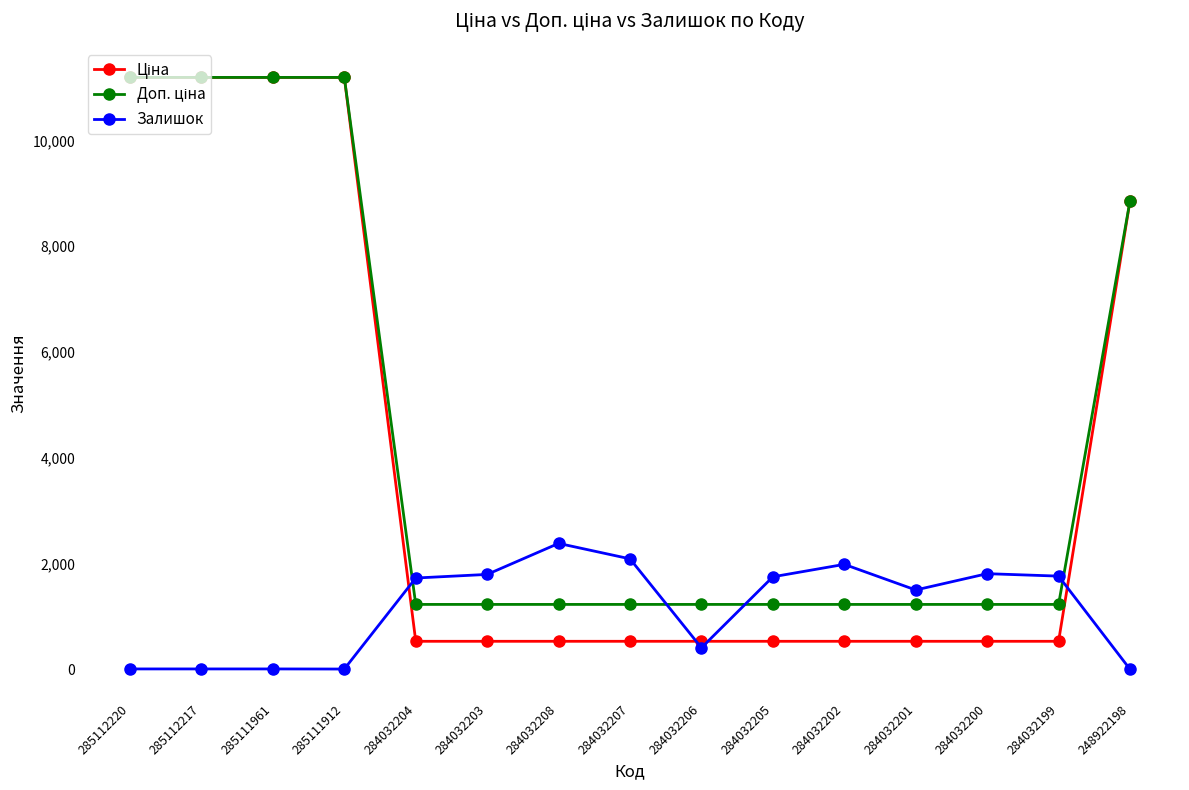

What is the sum of all Залишок values?

17357.0